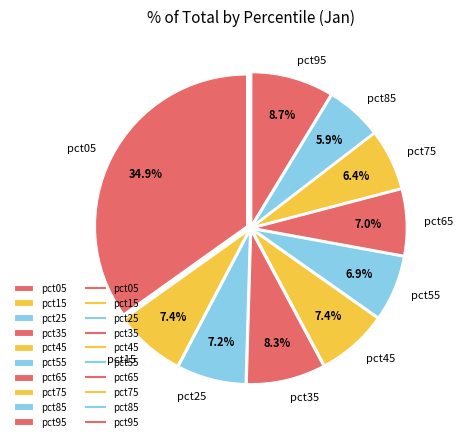

Between pct85 and pct05, which is larger?

pct05